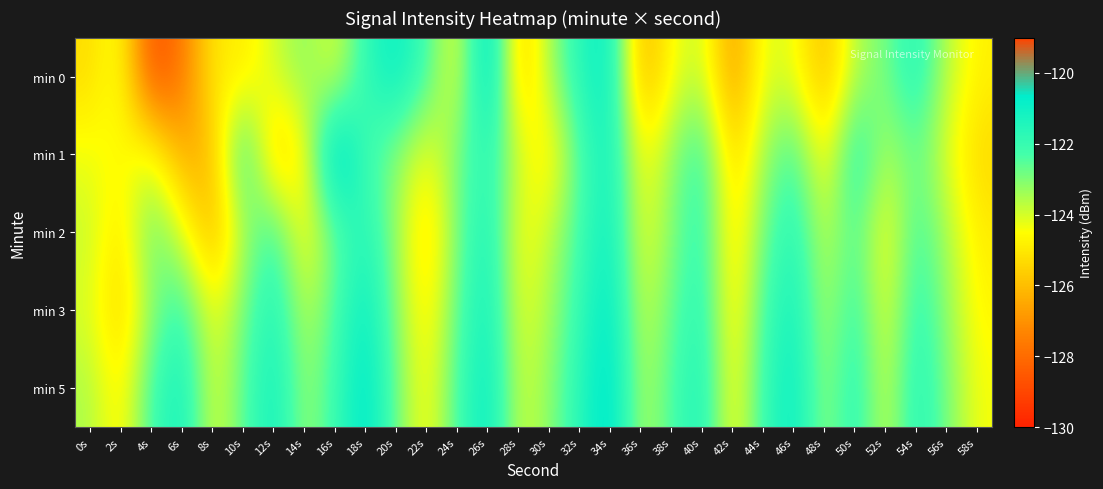

Which has a higher value, 12s or 54s?

54s